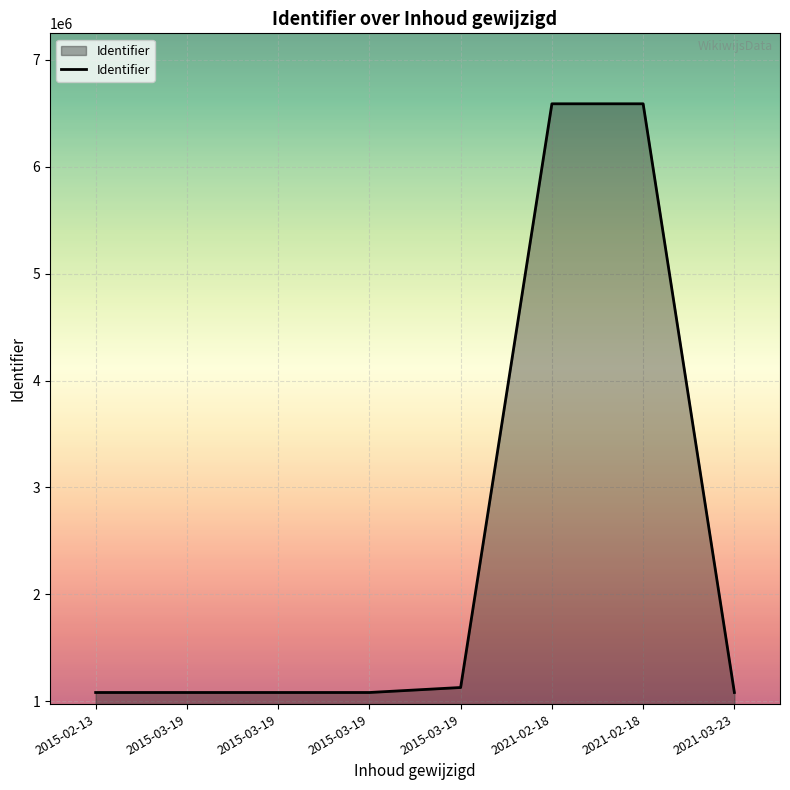

Is this an area chart (filled region under the line)?

Yes